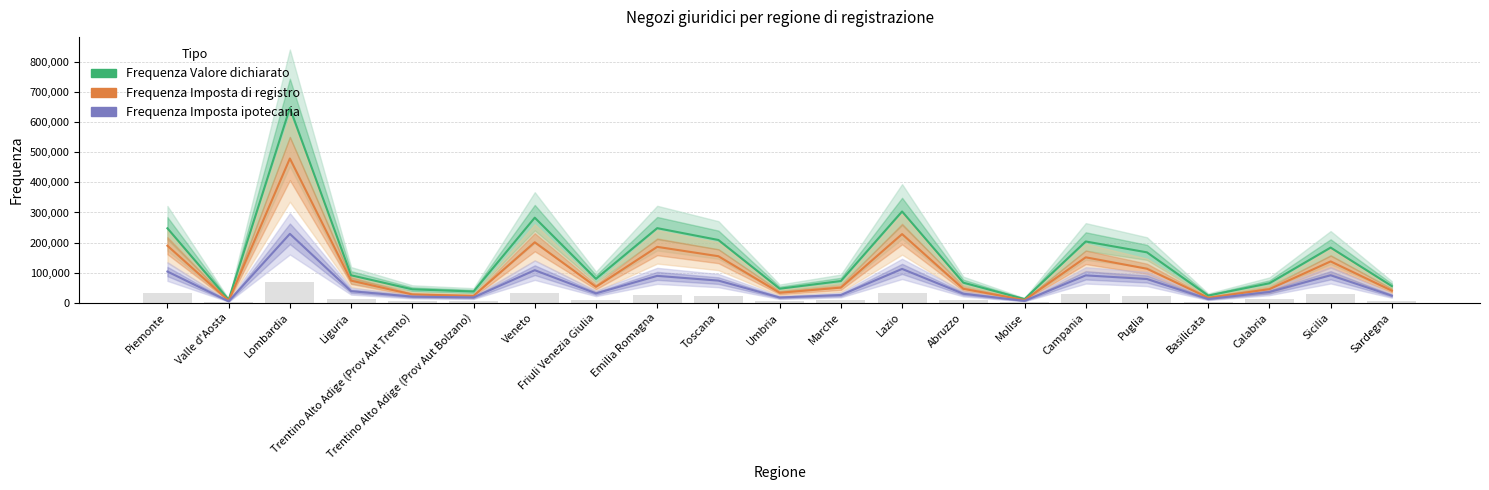

Which has a higher value, Calabria or Veneto?

Veneto